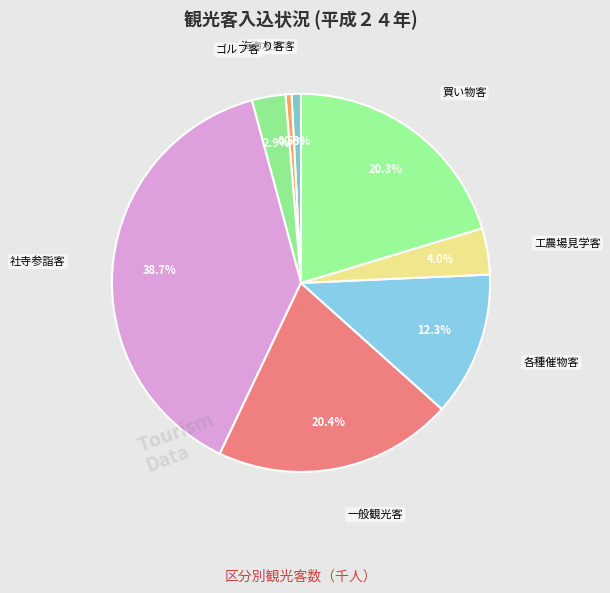

Count the number of slices in the pie.

8